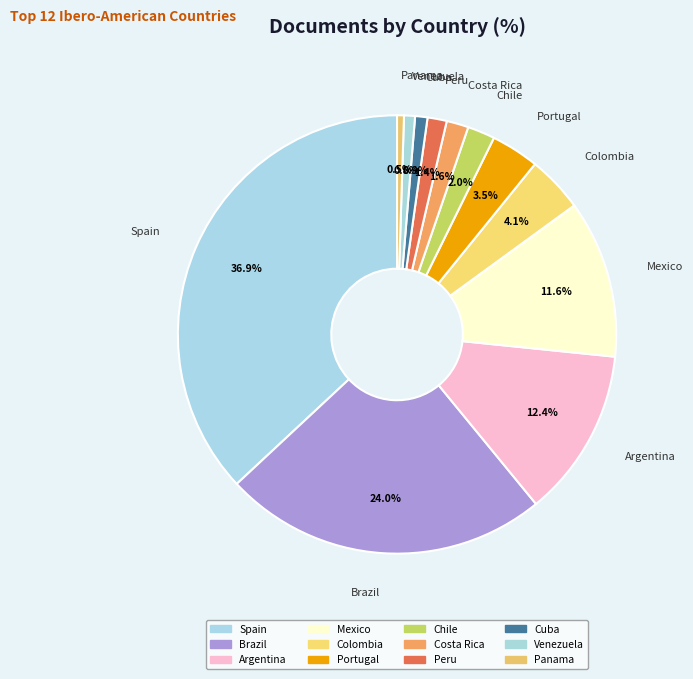

How many segments does this pie chart have?

12